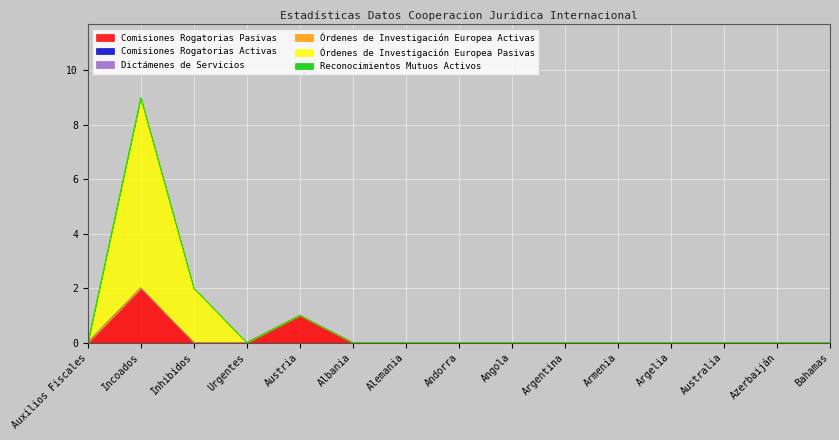

Reading left to right, extract all data points from this chart.

Comisiones Rogatorias Pasivas: 0	2	0	0	1	0	0	0	0	0	0	0	0	0	0
Comisiones Rogatorias Activas: 0	0	0	0	0	0	0	0	0	0	0	0	0	0	0
Dictámenes de Servicios: 0	0	0	0	0	0	0	0	0	0	0	0	0	0	0
Órdenes de Investigación Europea Activas: 0	0	0	0	0	0	0	0	0	0	0	0	0	0	0
Órdenes de Investigación Europea Pasivas: 0	7	2	0	0	0	0	0	0	0	0	0	0	0	0
Reconocimientos Mutuos Activos: 0	0	0	0	0	0	0	0	0	0	0	0	0	0	0